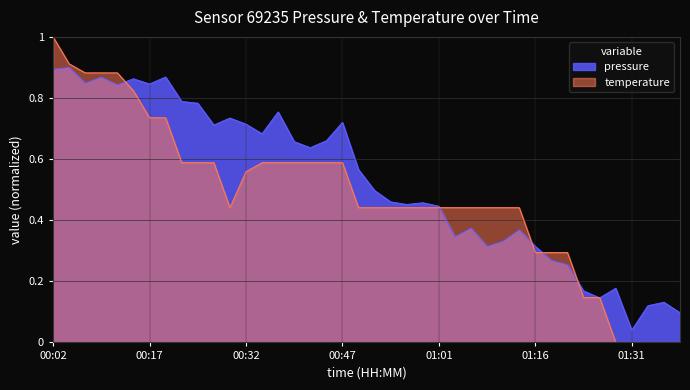

What is the value of the 20th point from the left?

0.6